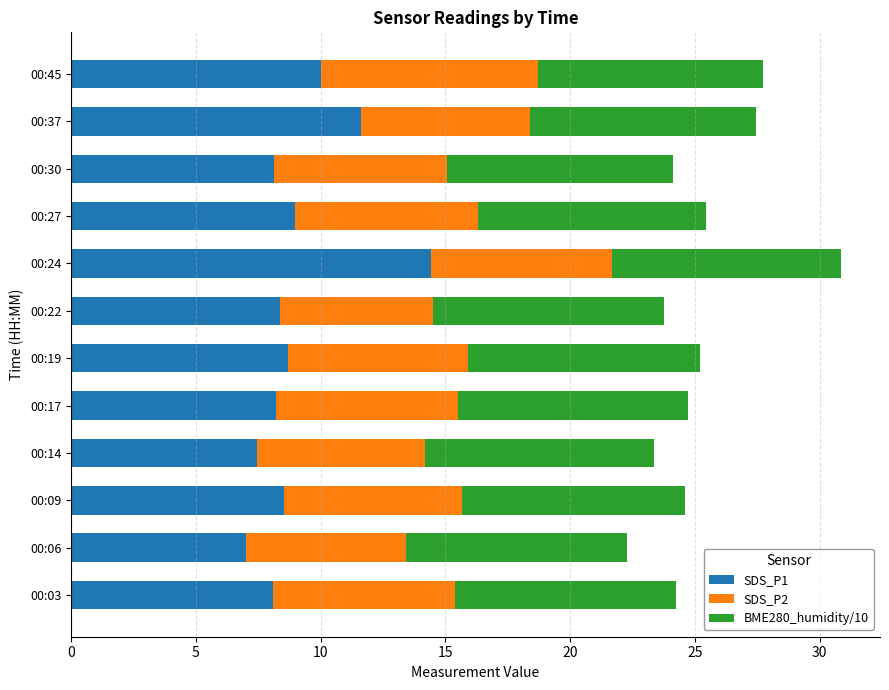

What is the difference between the SDS_P1 values at 00:14 and 00:19?

1.3